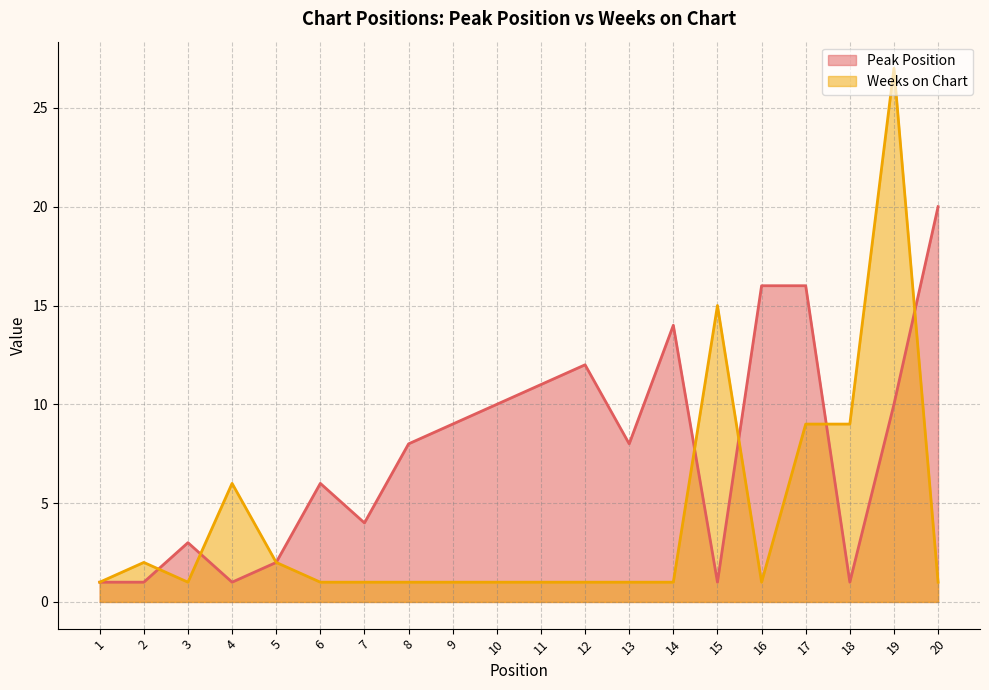

Is the value of Peak Position at 8 greater than the value of Weeks on Chart at 20?

Yes